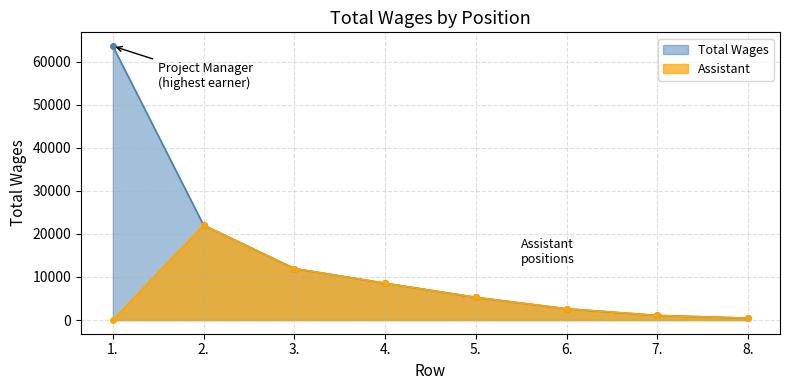

How many values are below 8560?

4